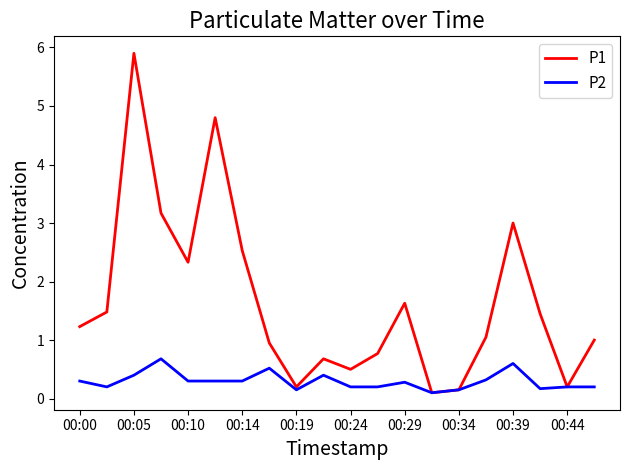

Which series has the widest spread of values?

P1